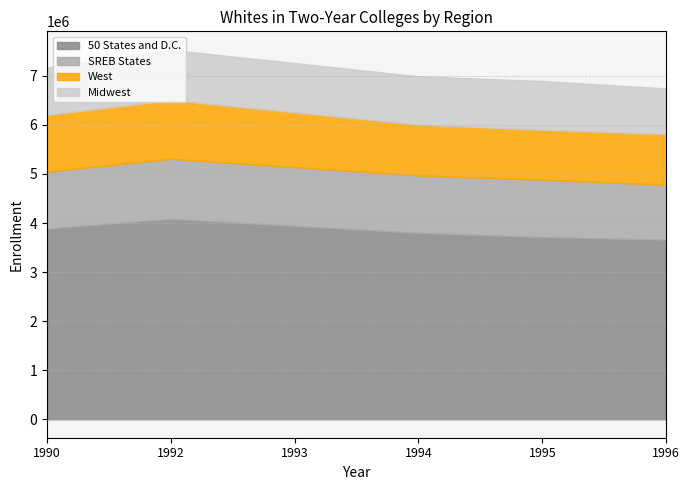

Which category has the lowest value across all series?

1996